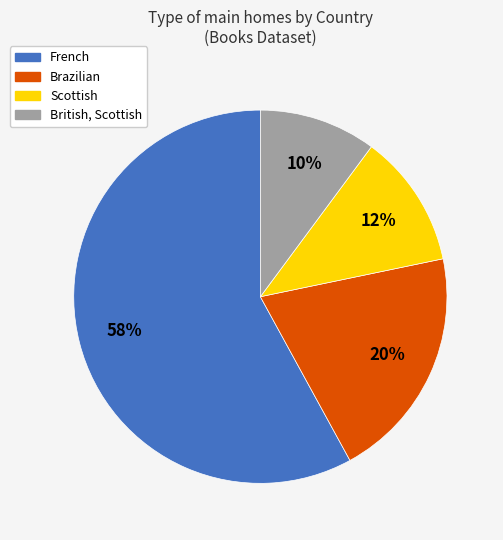

What is the largest slice in the pie chart?

French